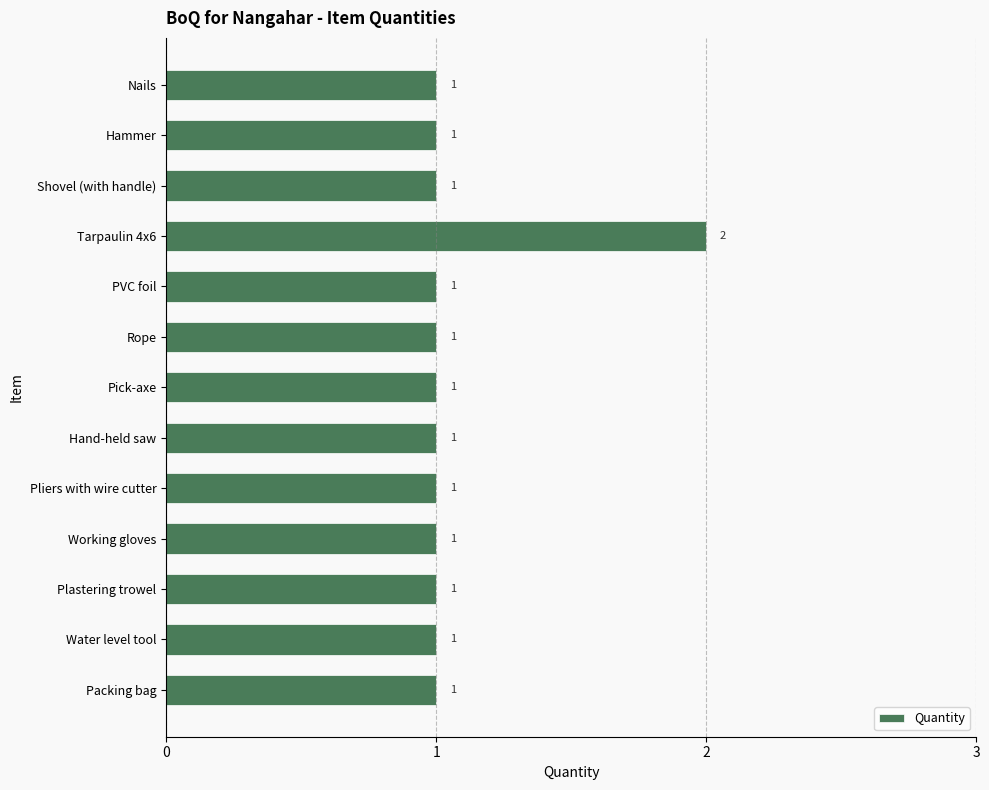

Reading top to bottom, extract all data points from this chart.

Nails=1	Hammer=1	Shovel (with handle)=1	Tarpaulin 4x6=2	PVC foil=1	Rope=1	Pick-axe=1	Hand-held saw=1	Pliers with wire cutter=1	Working gloves=1	Plastering trowel=1	Water level tool=1	Packing bag=1